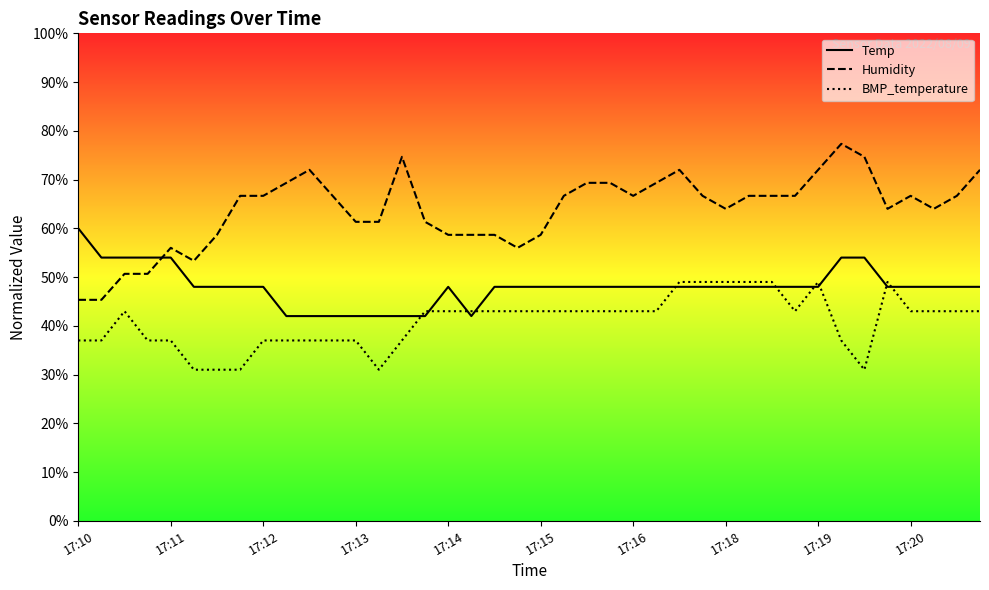

How many intersections are there between Humidity and Temp?

1